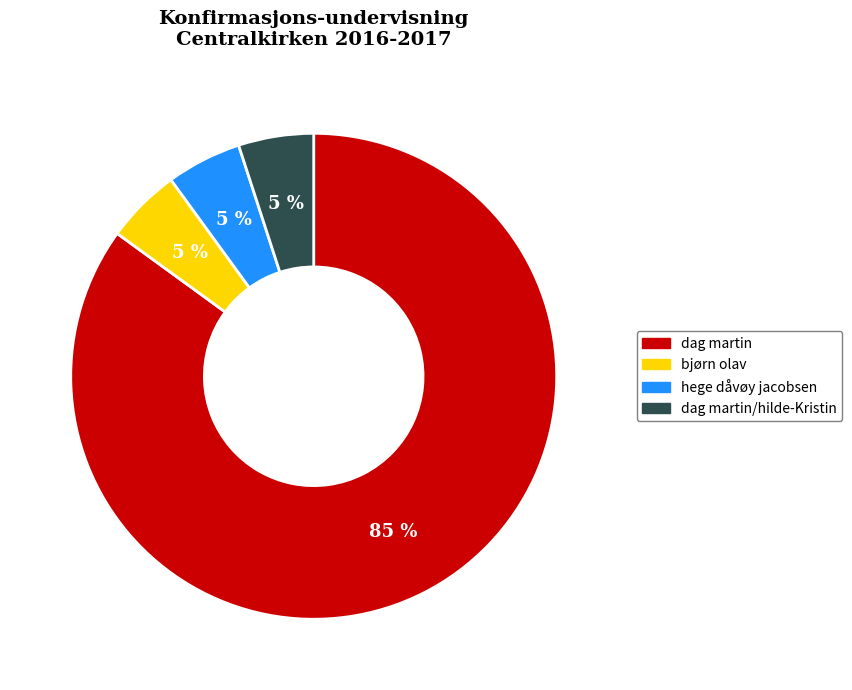

How many slices are in this pie chart?

4